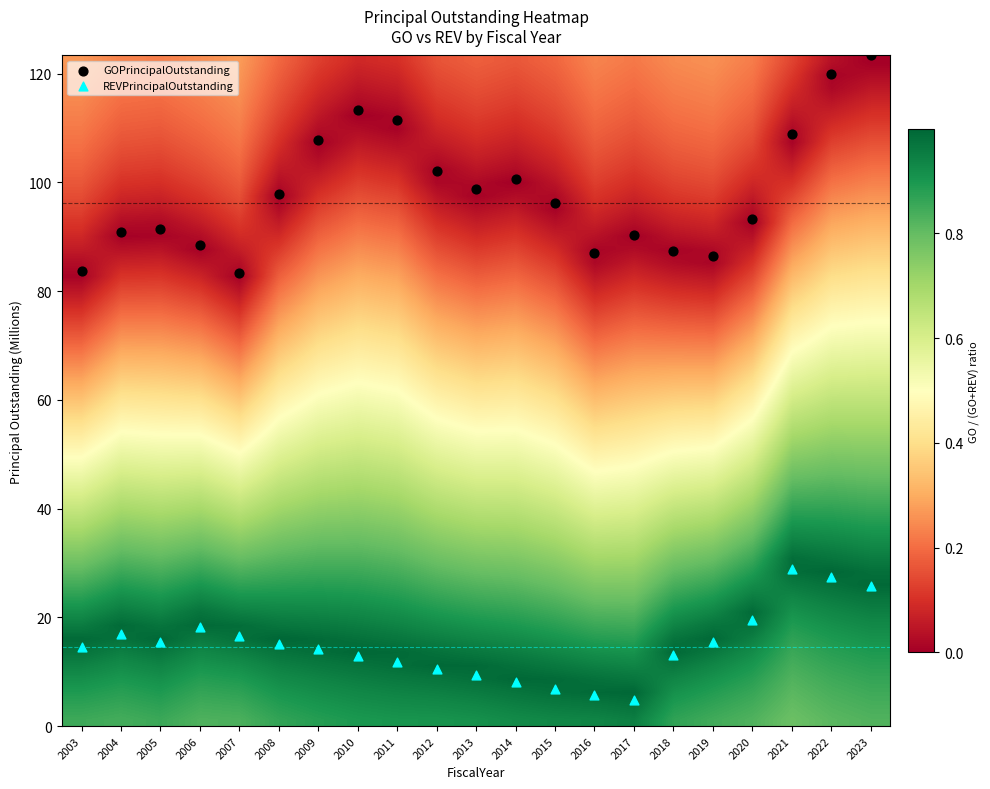

Which series contains the highest Y value?

GOPrincipalOutstanding